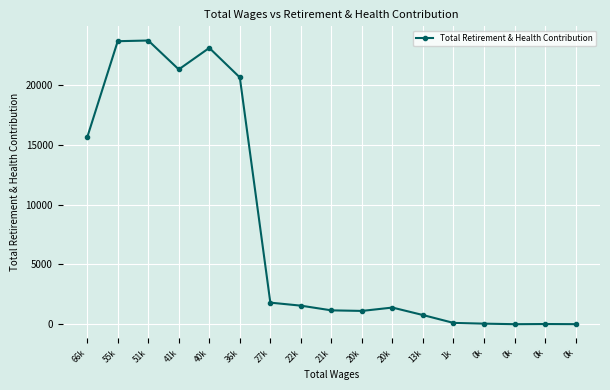

Between 0k and 1k, which is larger?

1k